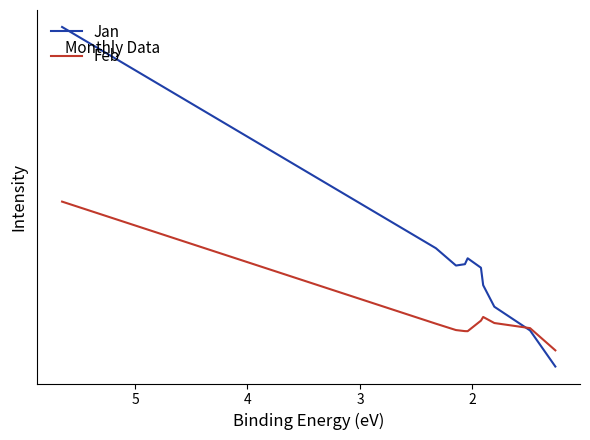

What is the highest value of the Feb series?

2.6